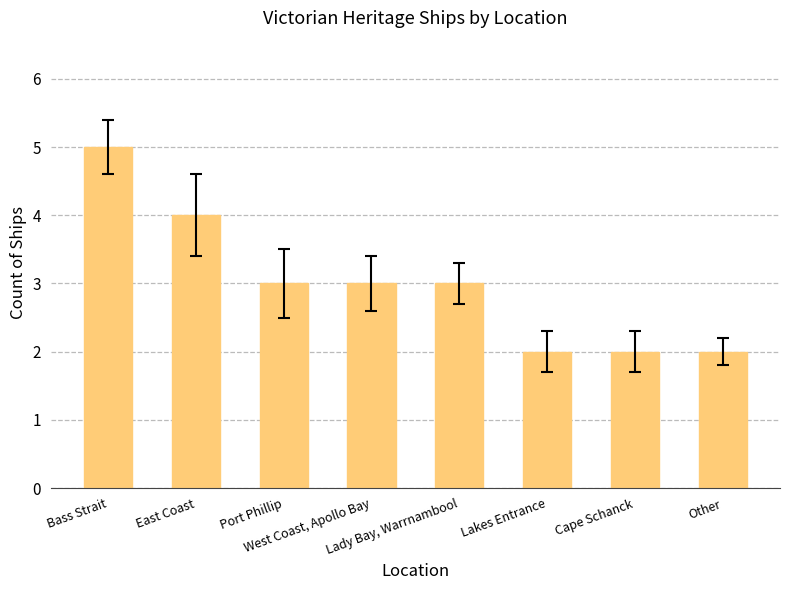

What is the average value?

3